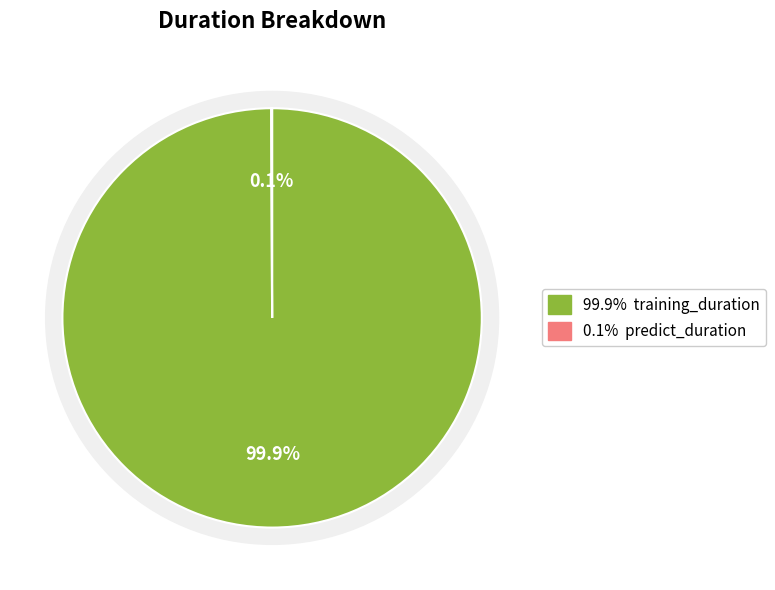

What is the smallest slice in the pie chart?

predict_duration